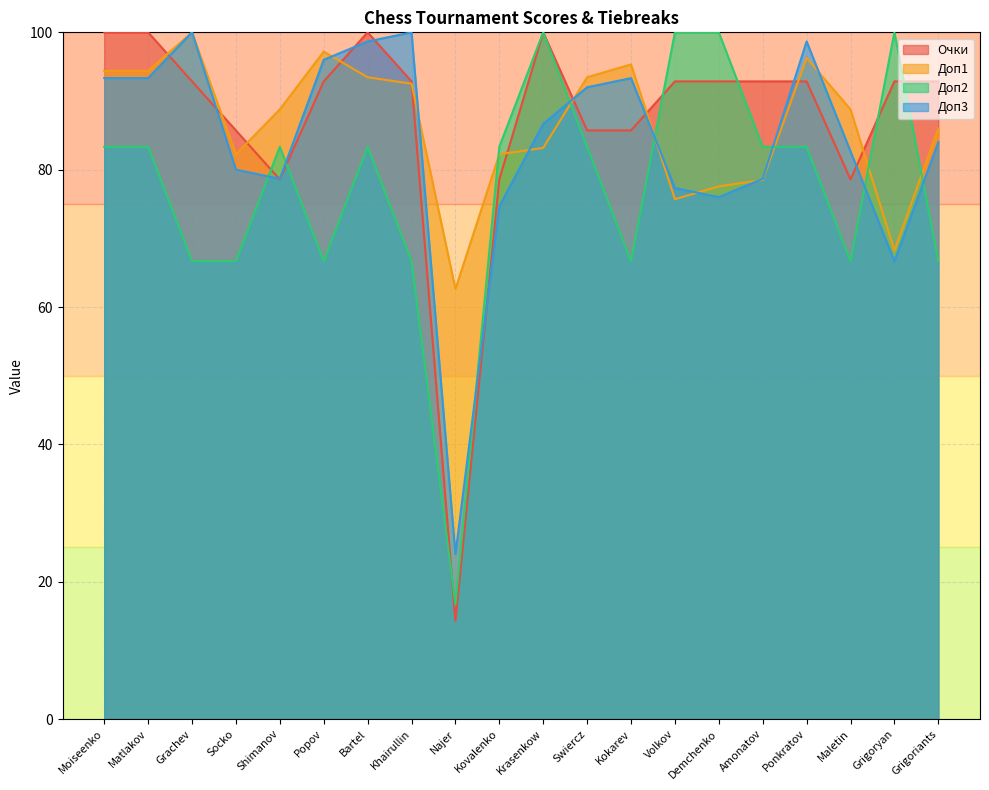

What is the average value of the Очки series?

87.1